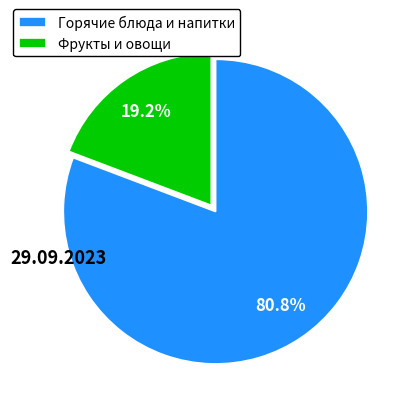

How many slices are in this pie chart?

2